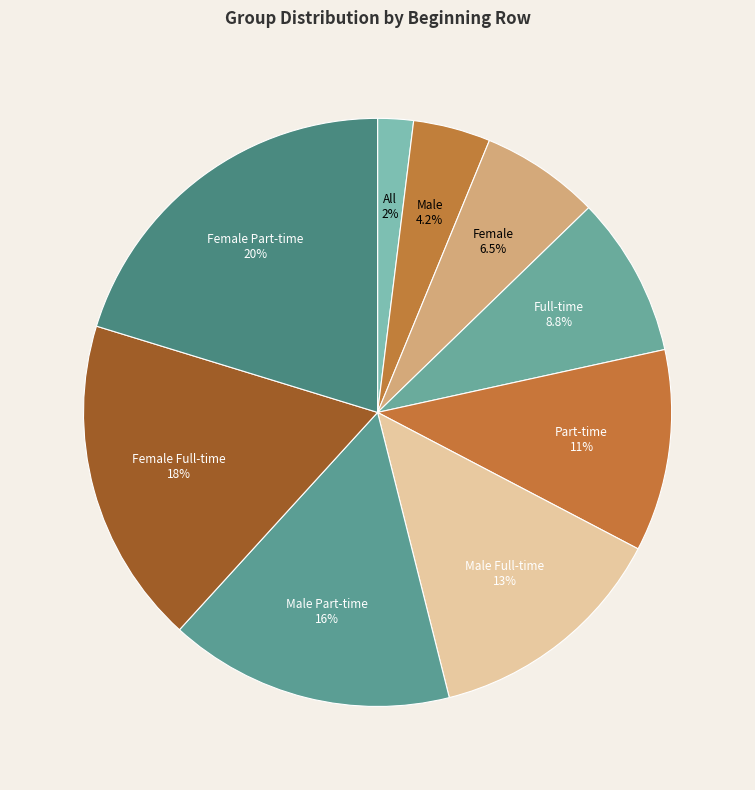

What is the ratio of the value at Part-time to the value at Female Part-time?

0.5